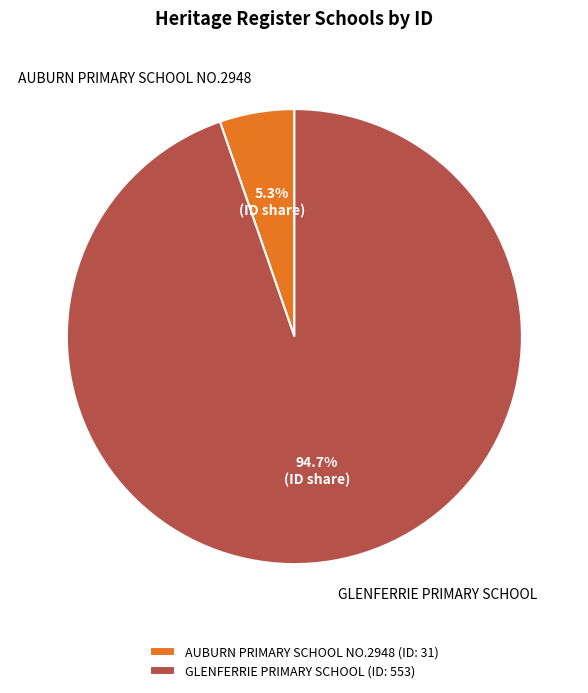

What percentage is the GLENFERRIE PRIMARY SCHOOL slice, to the nearest percent?

95%